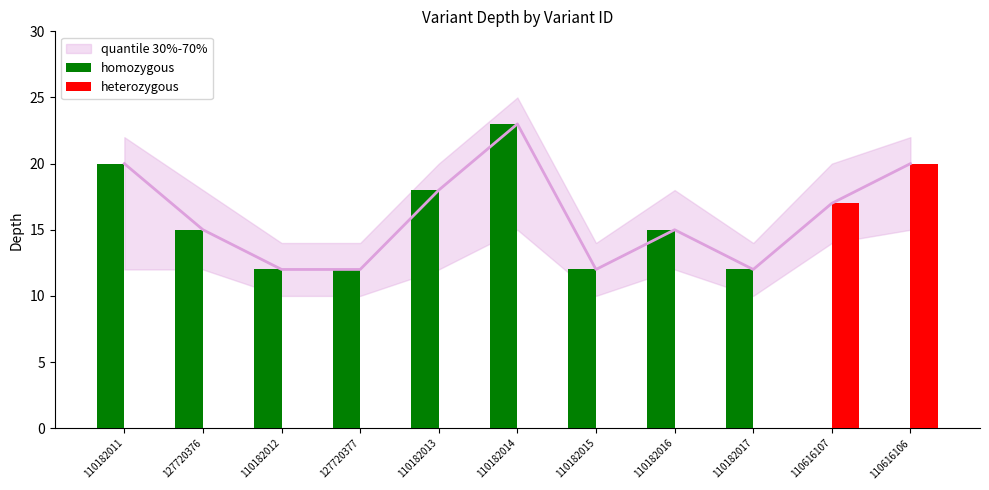

Which series has the largest total across all categories?

homozygous